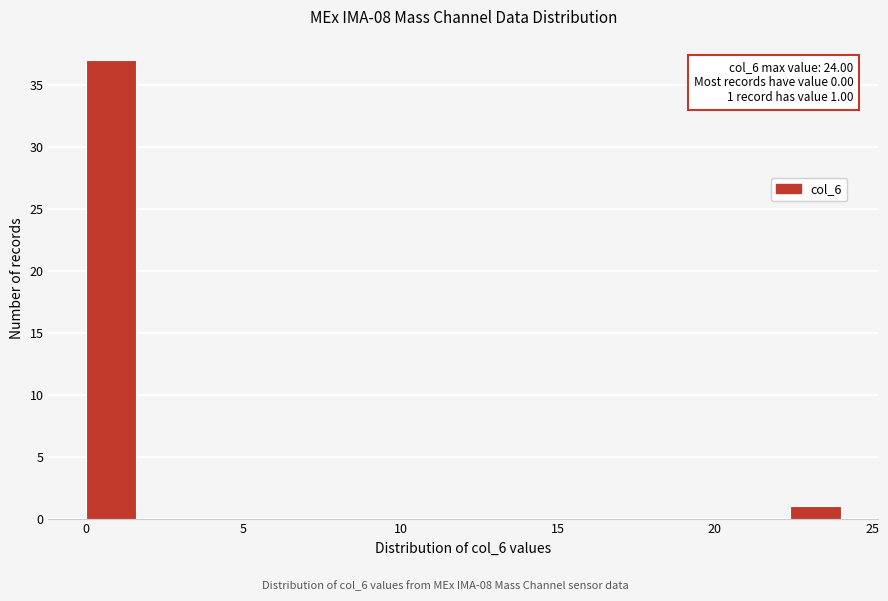

Read against the x-axis, roughly where is the centre of the tallest bar?

1.0